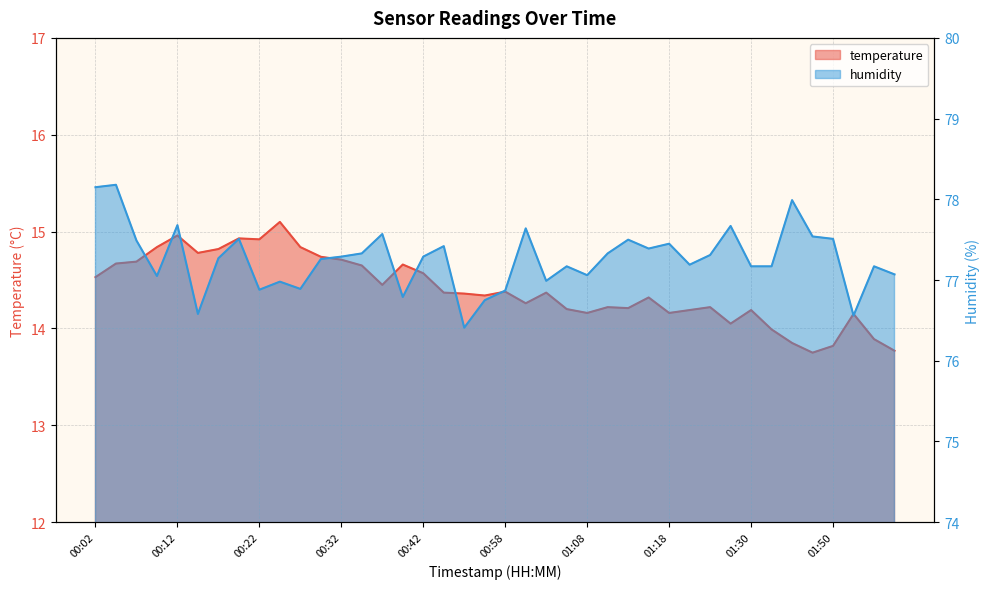

At which category does the chart reach its peak across all series?

00:04